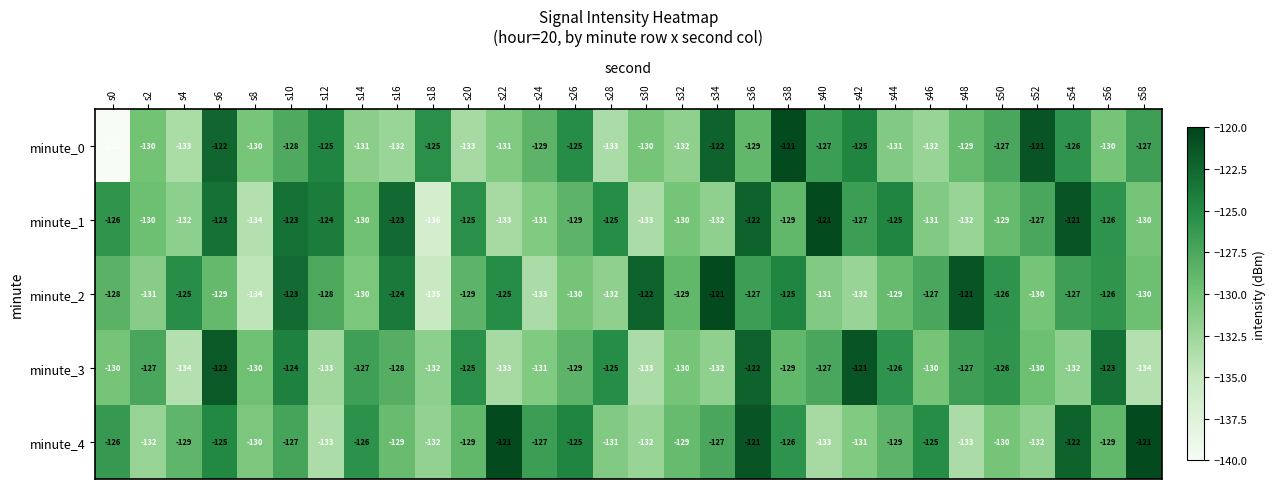

What is the total value across all series at s44?

-640